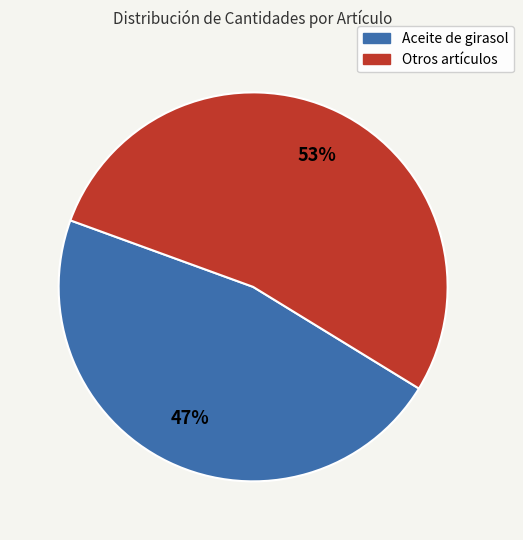

How many segments does this pie chart have?

2